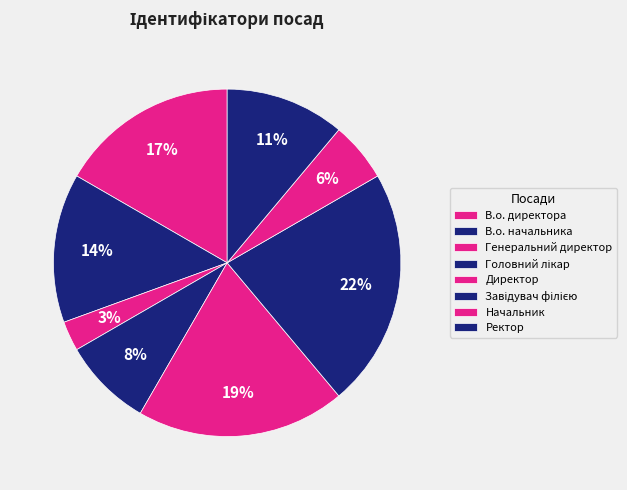

To the nearest percent, what is the difference between the largest and smallest slice percentages?

19%